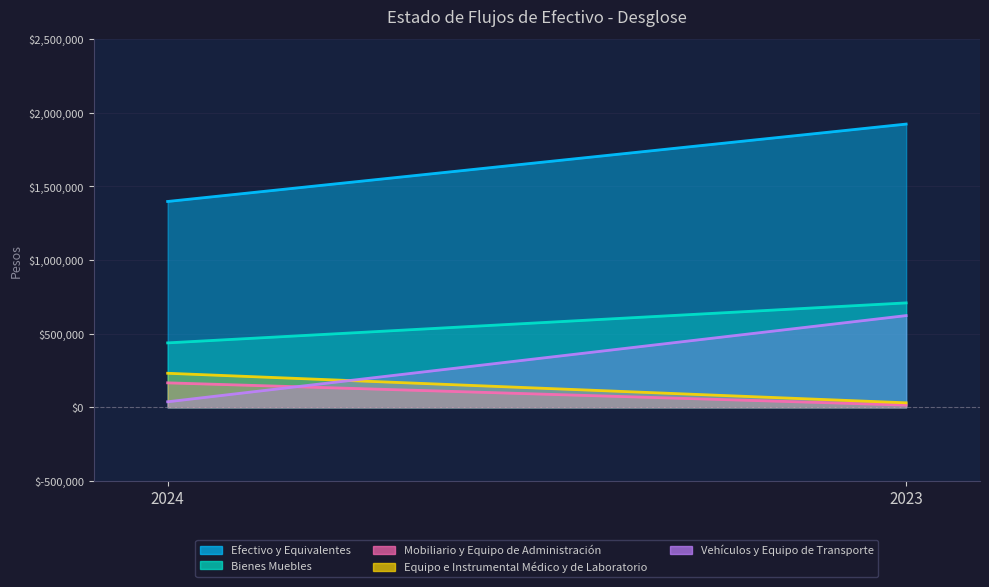

What is the spread (max minus min) of values at 2024?

1359632.2